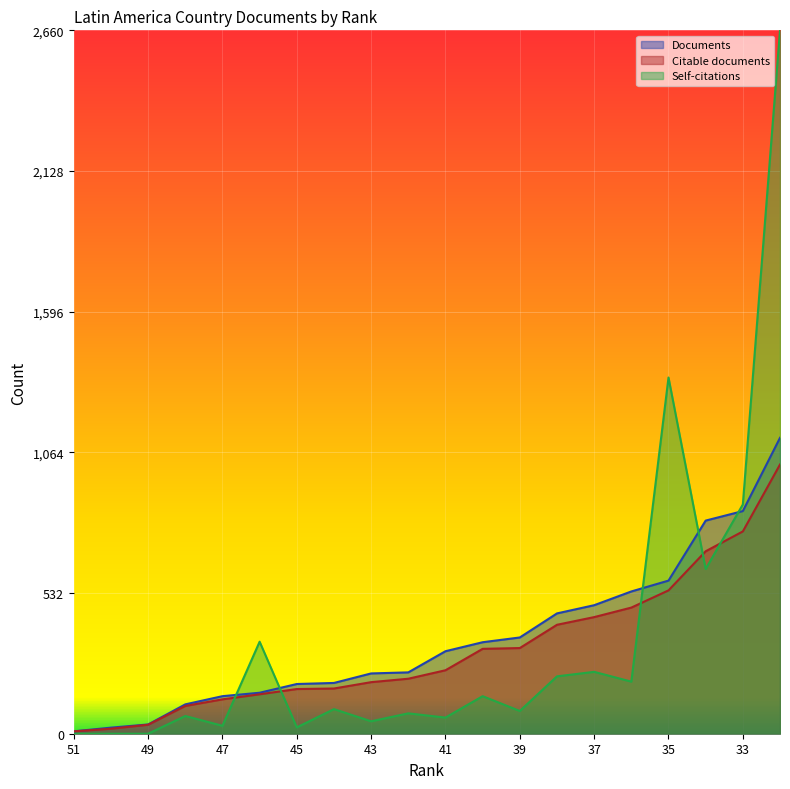

Does the chart display data point markers on the line(s)?

No